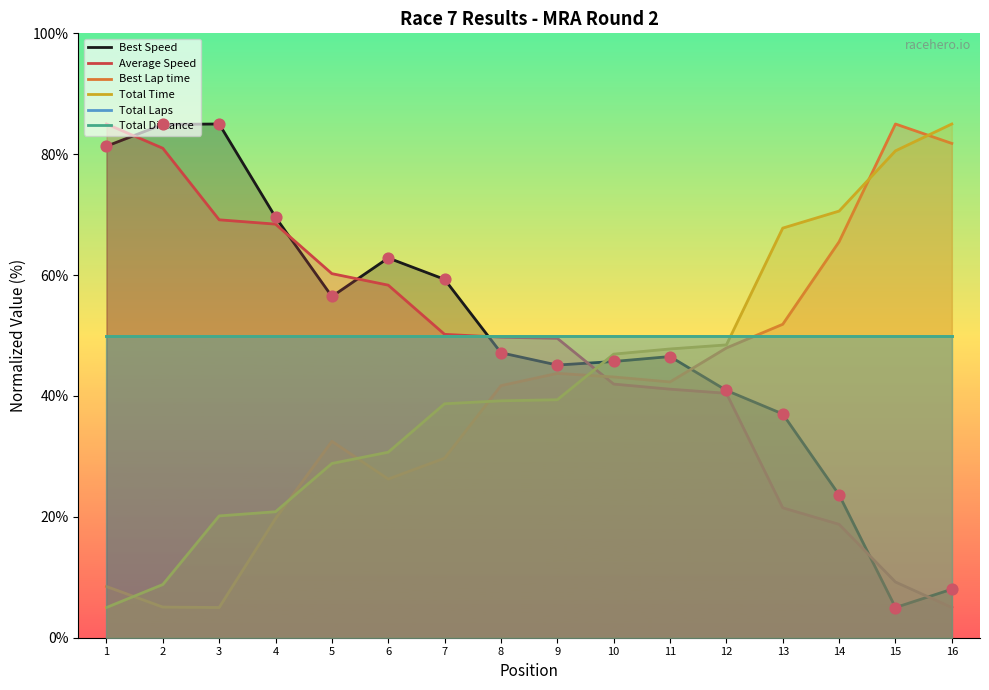

Which series has the largest total across all categories?

Total Laps